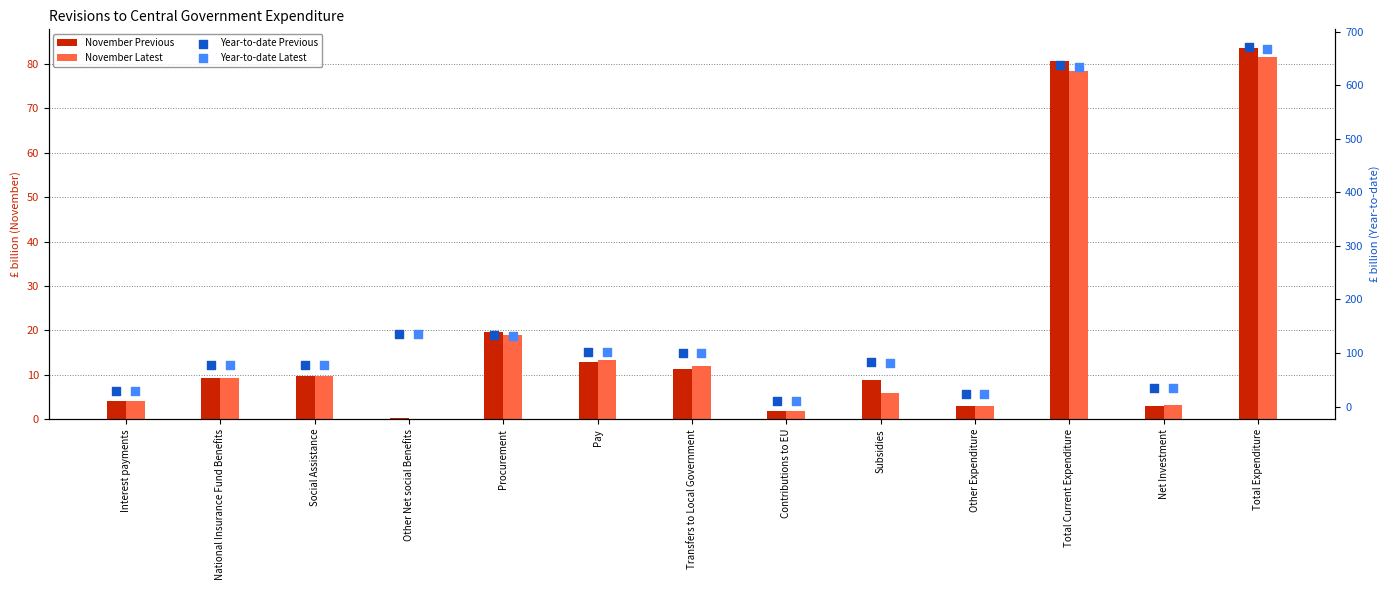

What are all the series names shown in the legend?

November Previous, November Latest, Year-to-date Previous, Year-to-date Latest